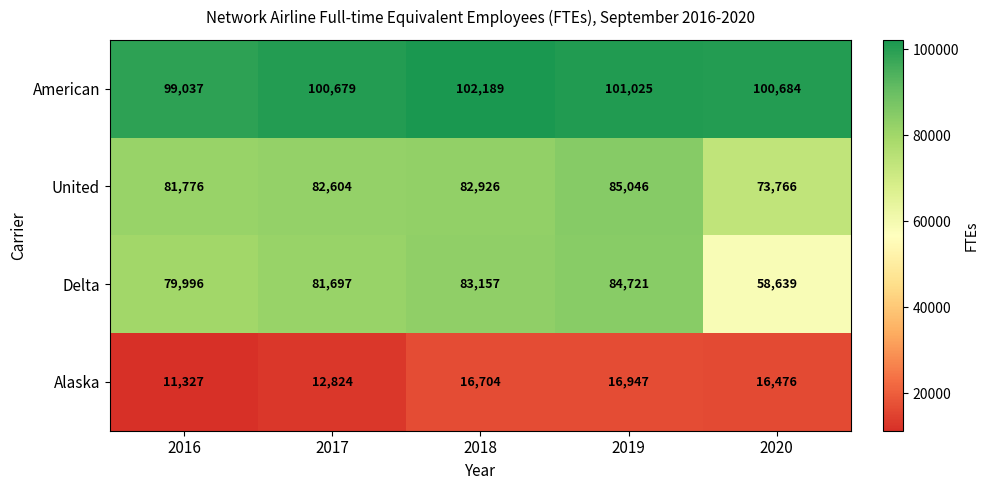

List the series in order of their peak value, lowest first.

Alaska, Delta, United, American